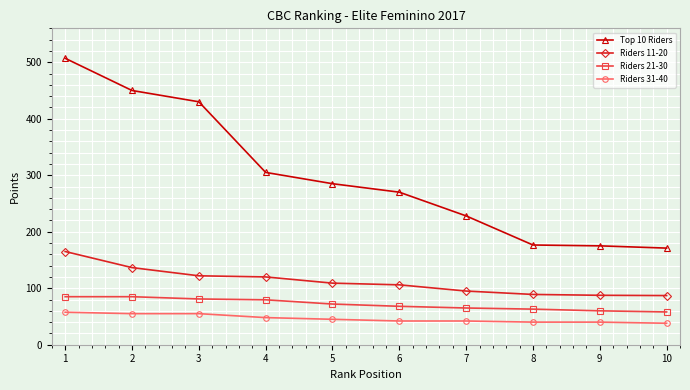

Which series has the largest total across all categories?

Top 10 Riders